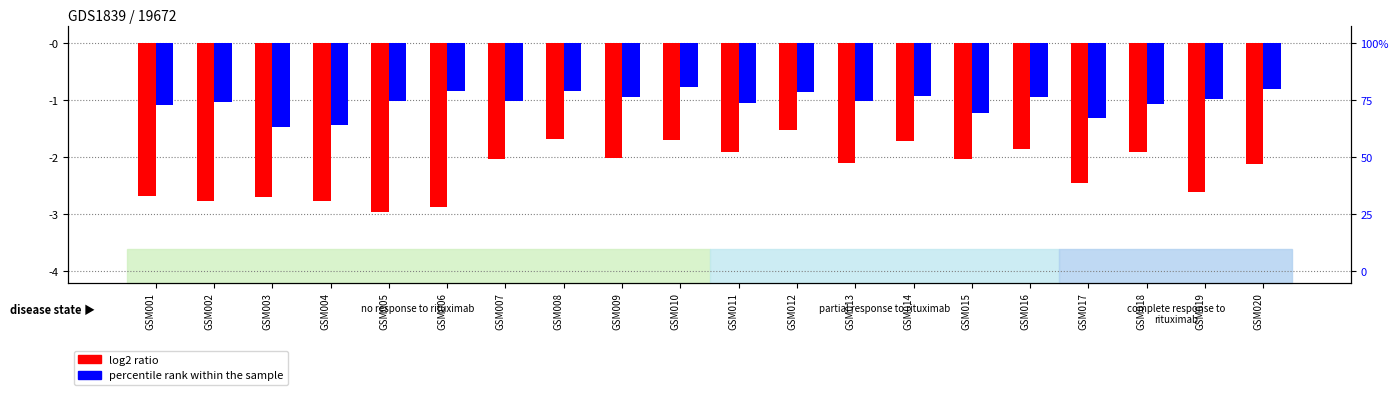

What is the sum of all log2 ratio values?

-44.5